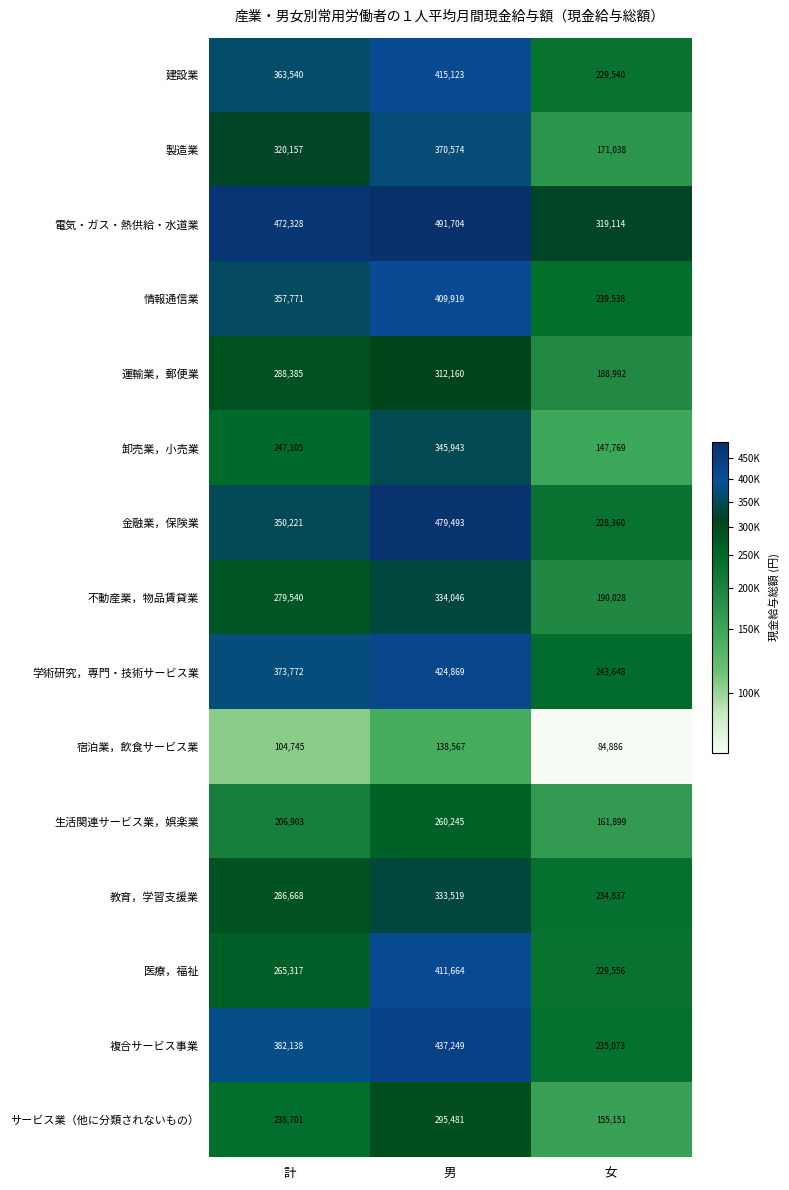

What is the difference between the second highest and minimum values in the 不動産業，物品賃貸業 series?

89512